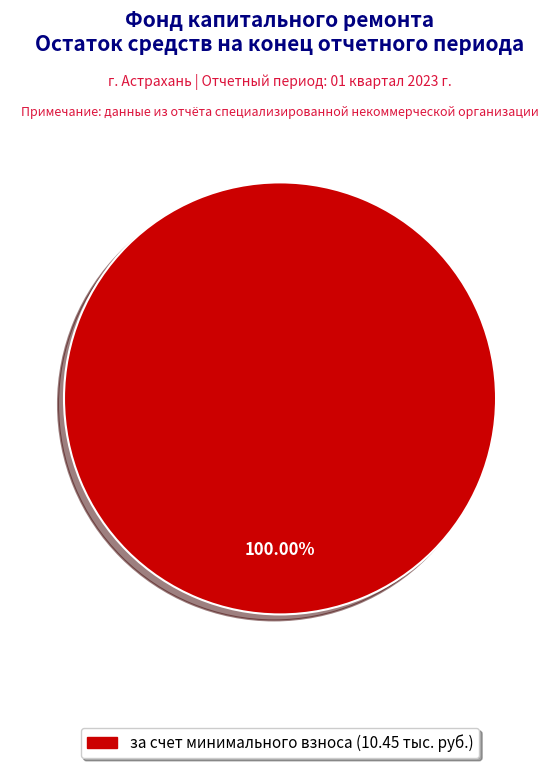

Is there a majority slice in this chart?

Yes